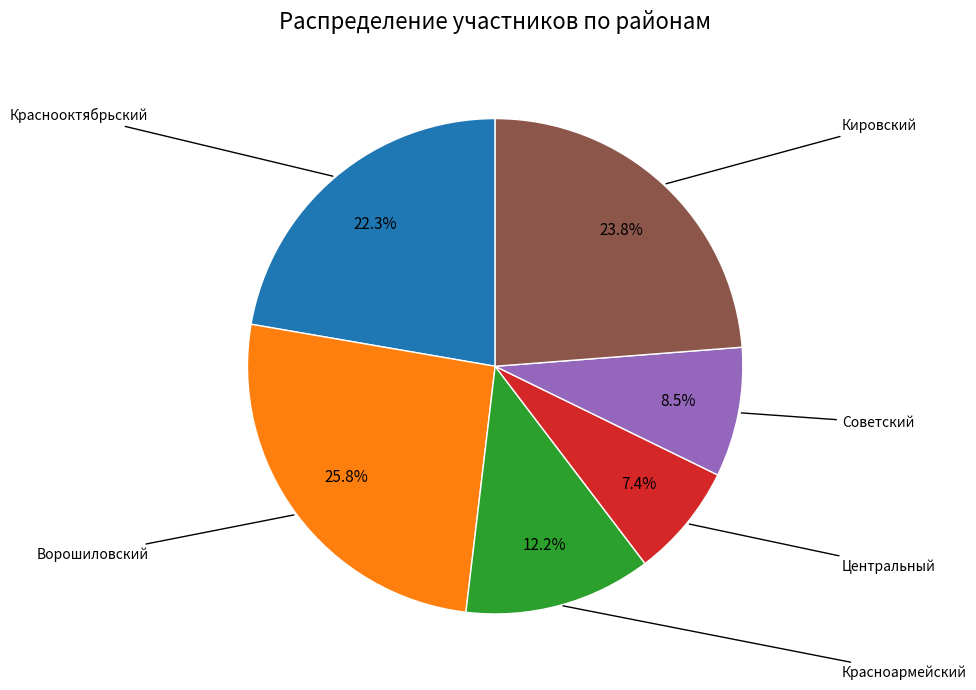

Is there any slice that represents more than half of the pie?

No